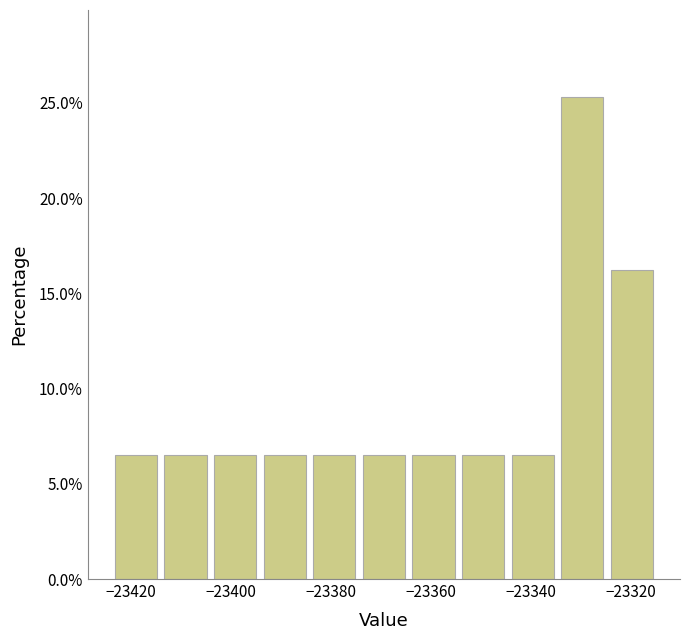

Reading left to right, transcribe this chart: for each bar, give the range it covers on the x-axis and its height. Neither the bar edges nor the heights are printed on the chart, so give them approximately, as read against the axes.

-23424 to -23414: 6.5
-23414 to -23404: 6.5
-23404 to -23394: 6.5
-23394 to -23384: 6.5
-23384 to -23374: 6.5
-23374 to -23364: 6.5
-23364 to -23354: 6.5
-23354 to -23344: 6.5
-23344 to -23334: 6.5
-23334 to -23324: 25.5
-23324 to -23314: 16.0